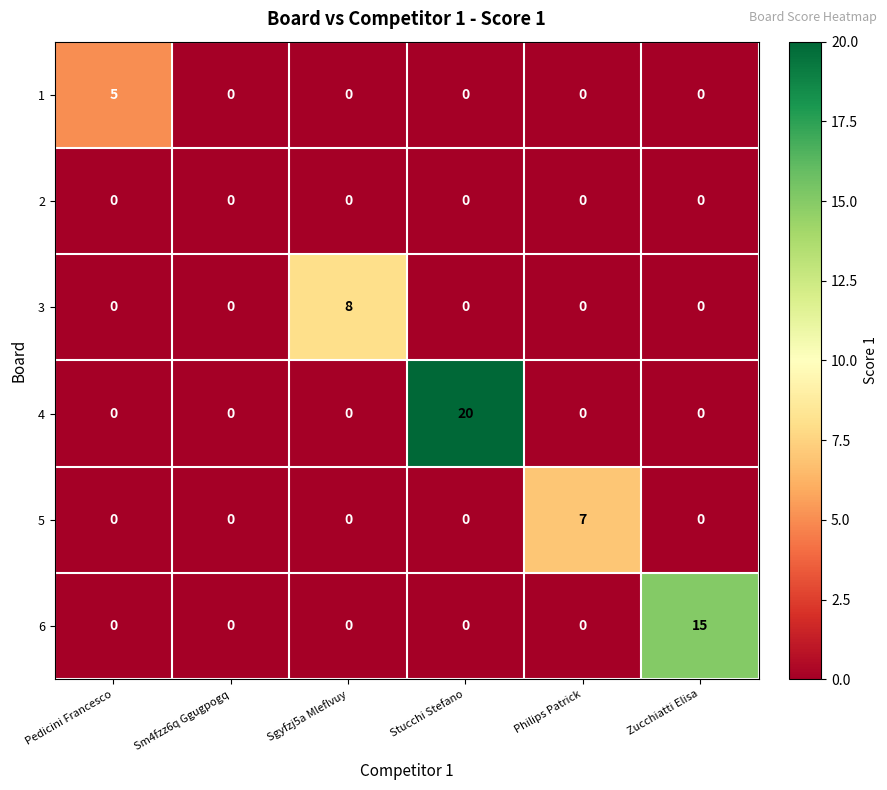

At which category is the sum across all series the highest?

Stucchi Stefano